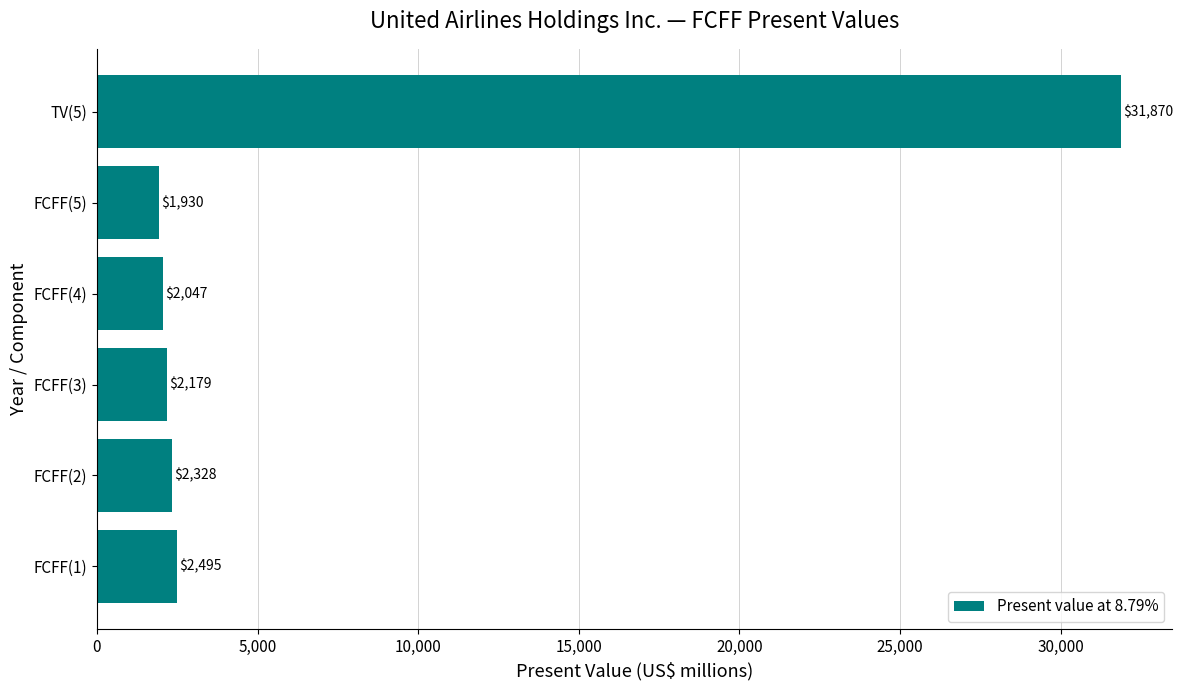

Read the value at FCFF(2), to the nearest 100.

2300